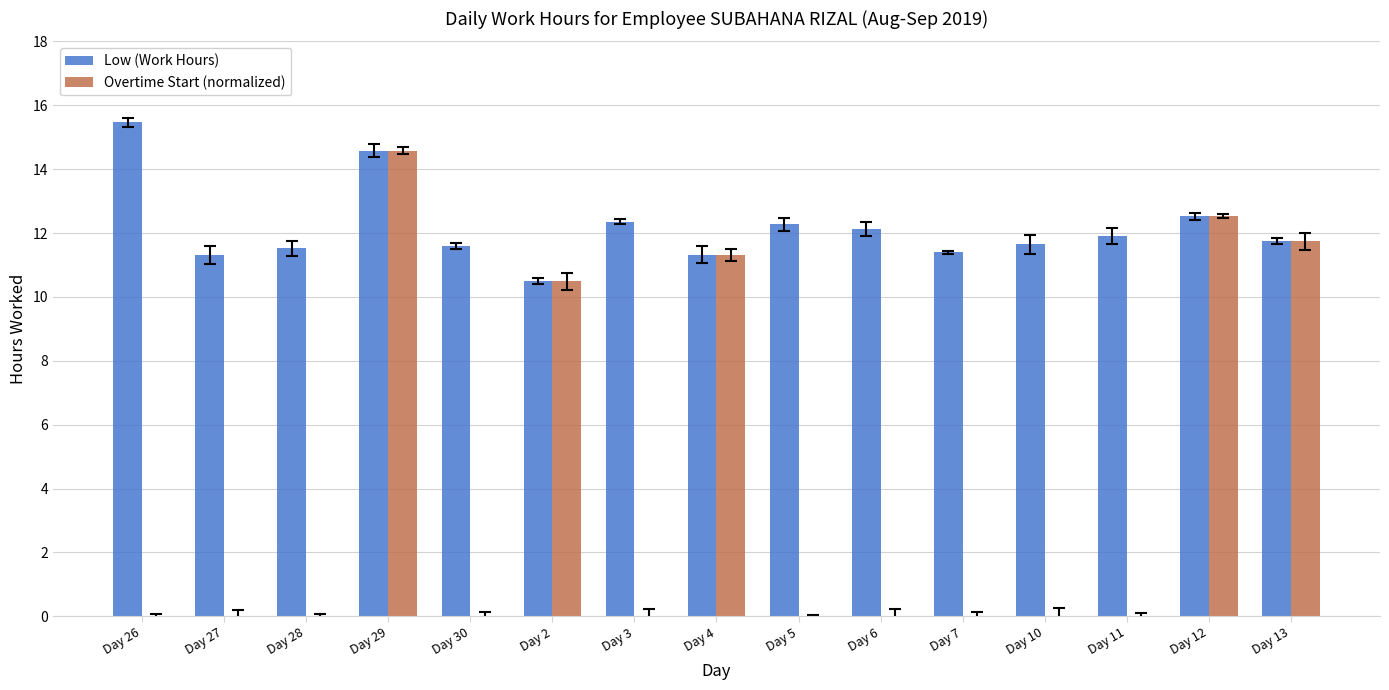

What is the total value across all series at Day 12?

25.0